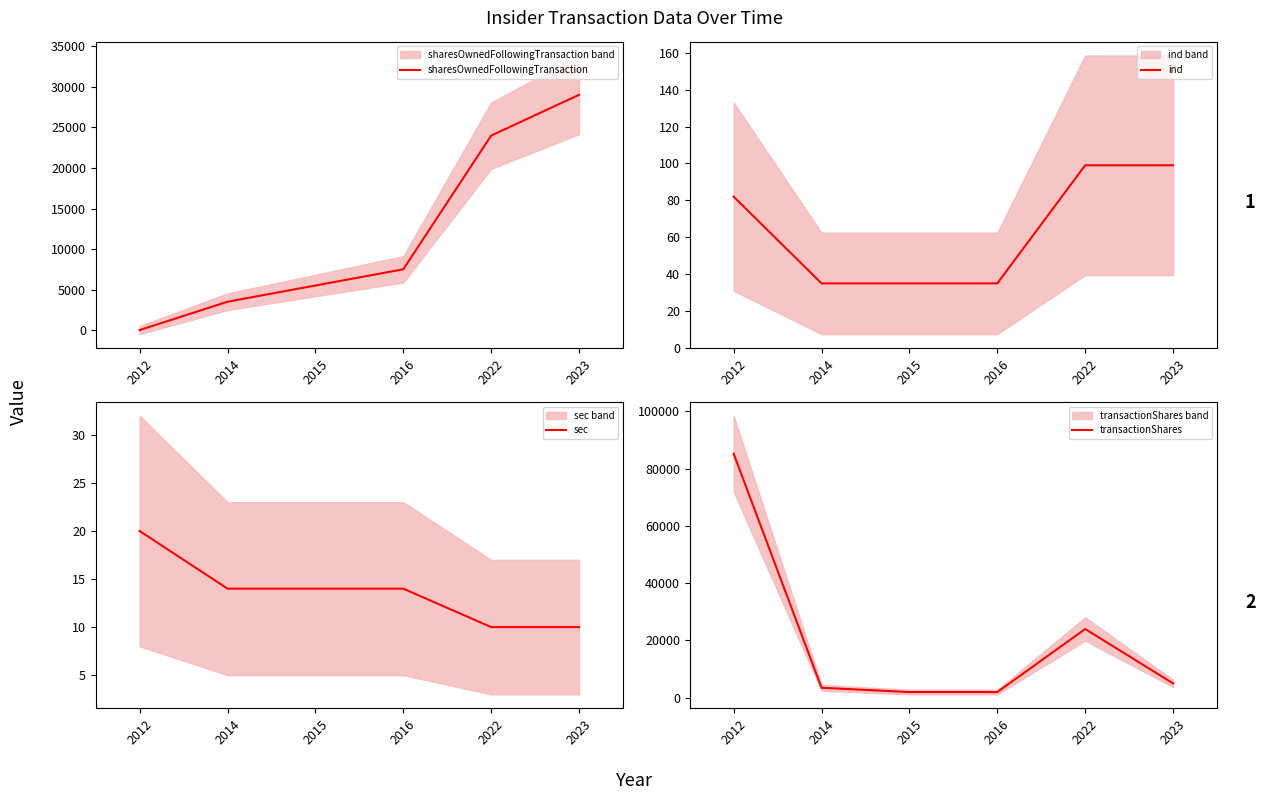

True or false: ind has more than 2 interior local peaks.

False